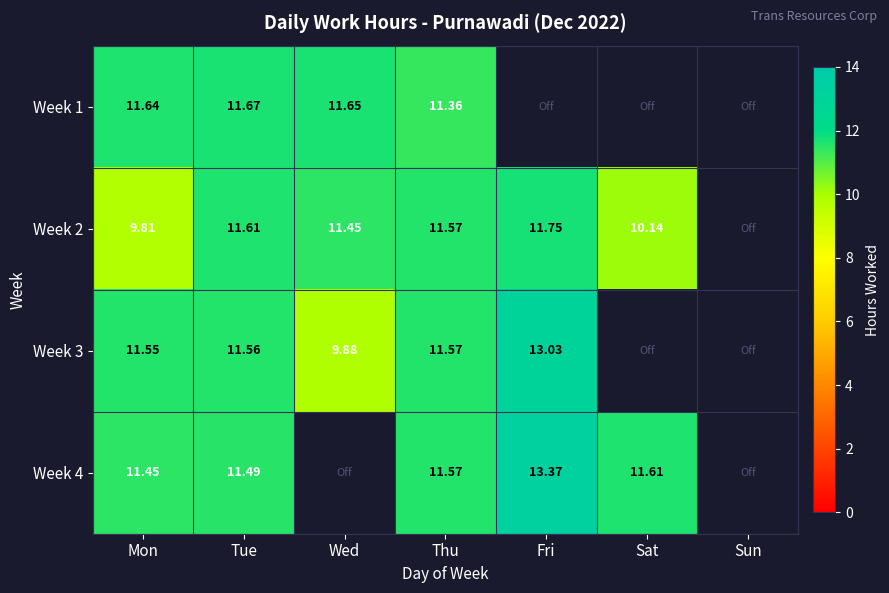

At which category is the sum across all series the highest?

Tue